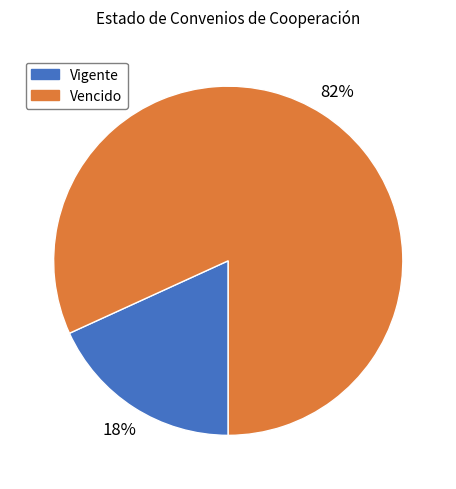

Rank the categories by value from highest to lowest.

Vencido, Vigente